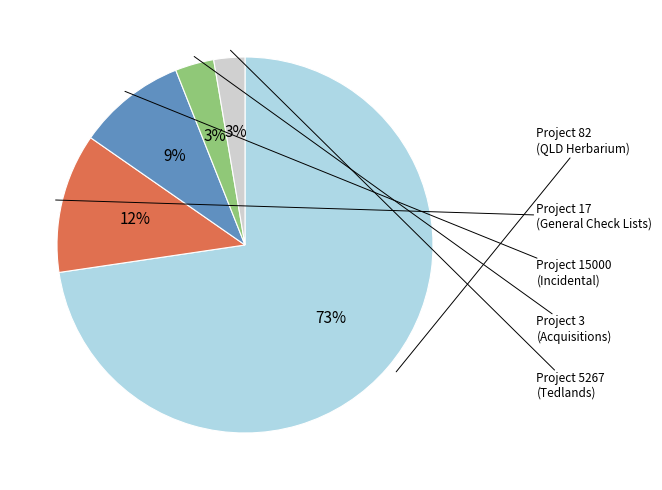

To the nearest percent, what is the average slice percentage?

20%